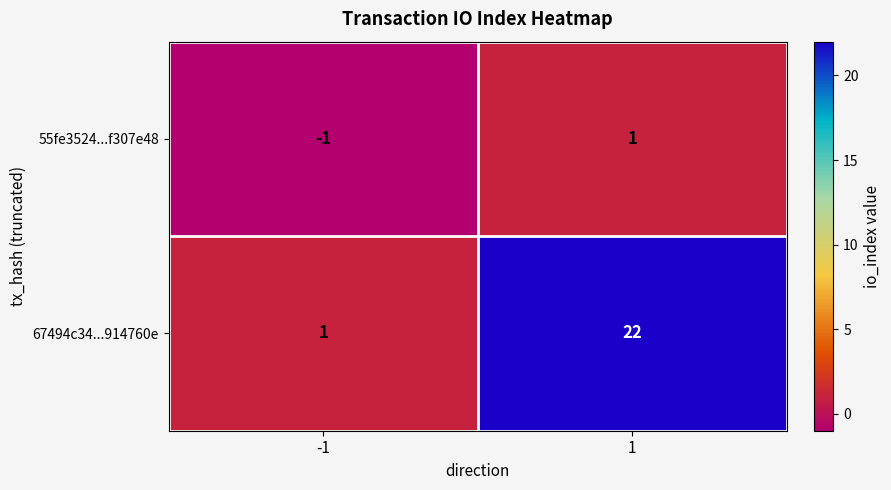

What is the difference between the highest and lowest values at 1?

21